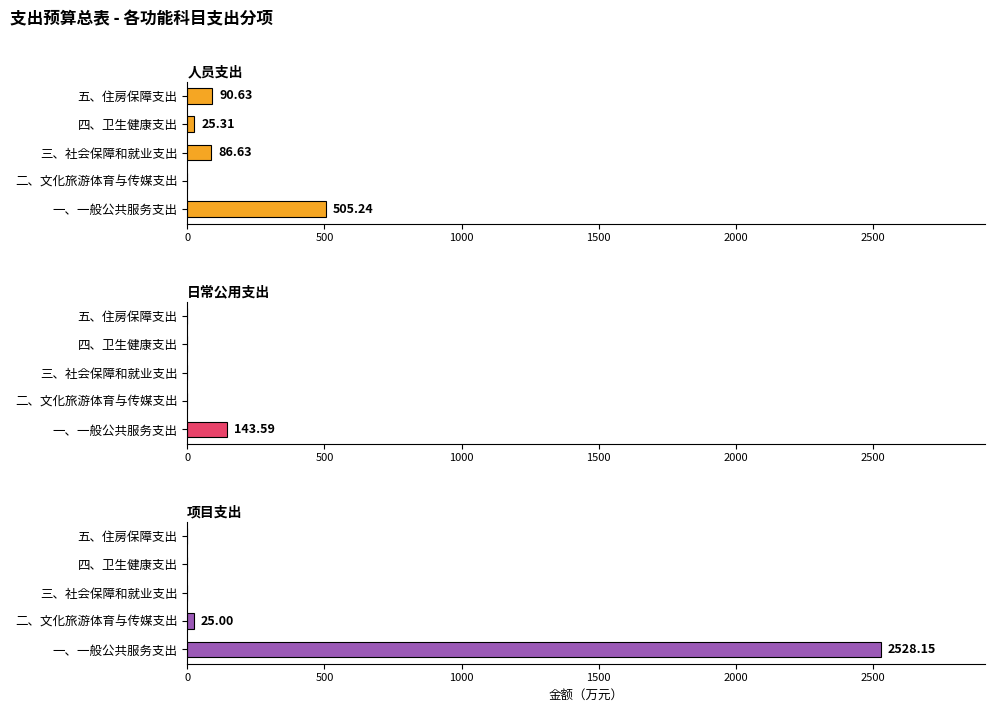

What is the difference between the 日常公用支出 values at 一、一般公共服务支出 and 四、卫生健康支出?

143.6